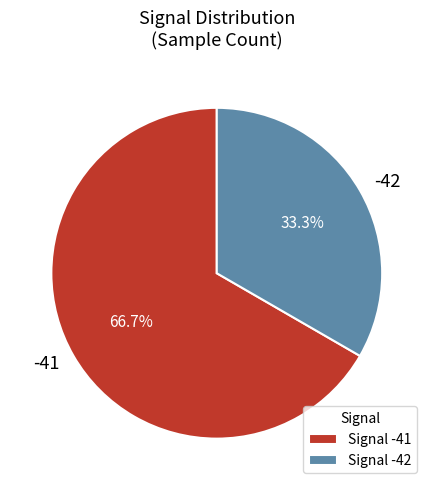

How much of the chart is everything except -41?

33.3%